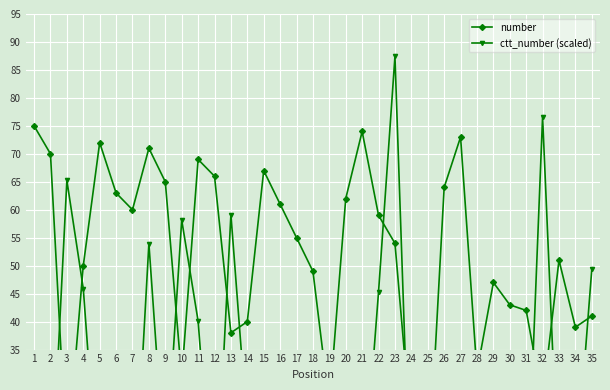

What is the difference between the number values at 35 and 25?

31.0